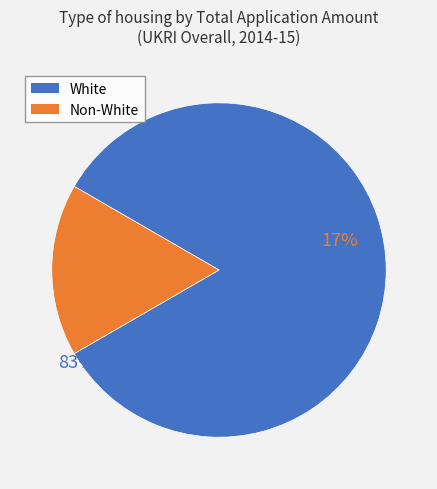

Which slice represents more than half of the pie?

White